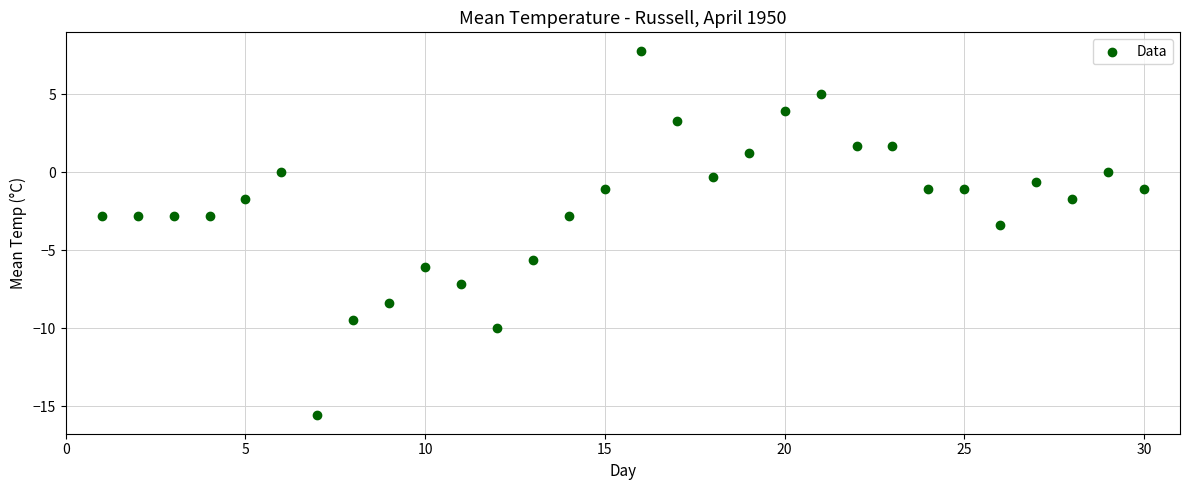

What is the range of Y values (max minus min)?

23.4